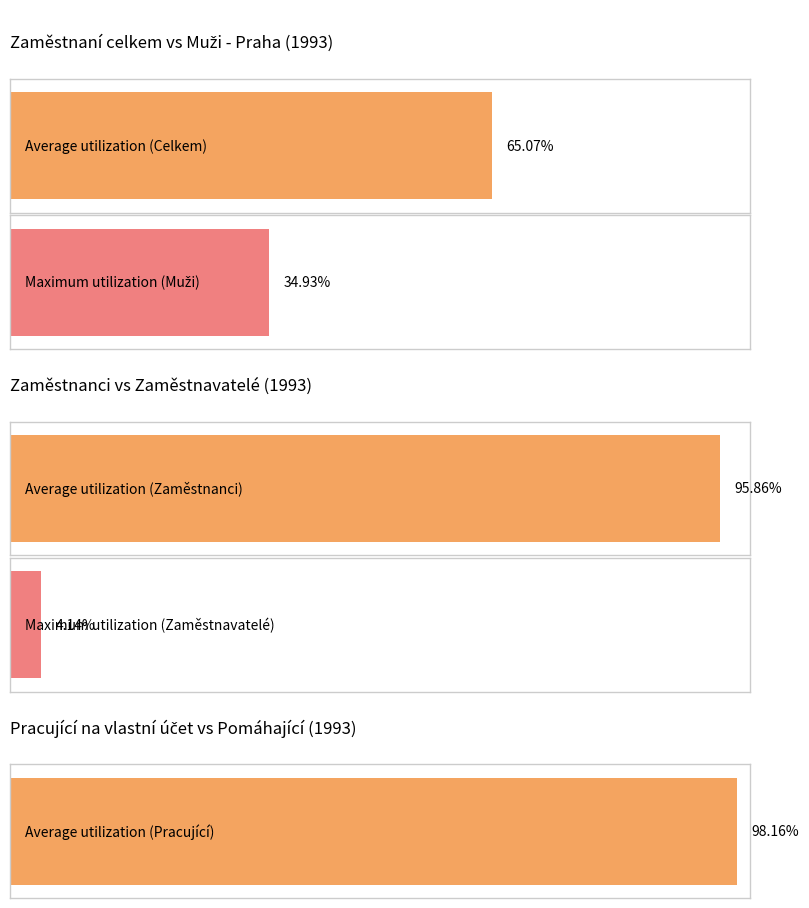

True or false: Zaměstnavatelé has a value of 47.5 at 1995.

False